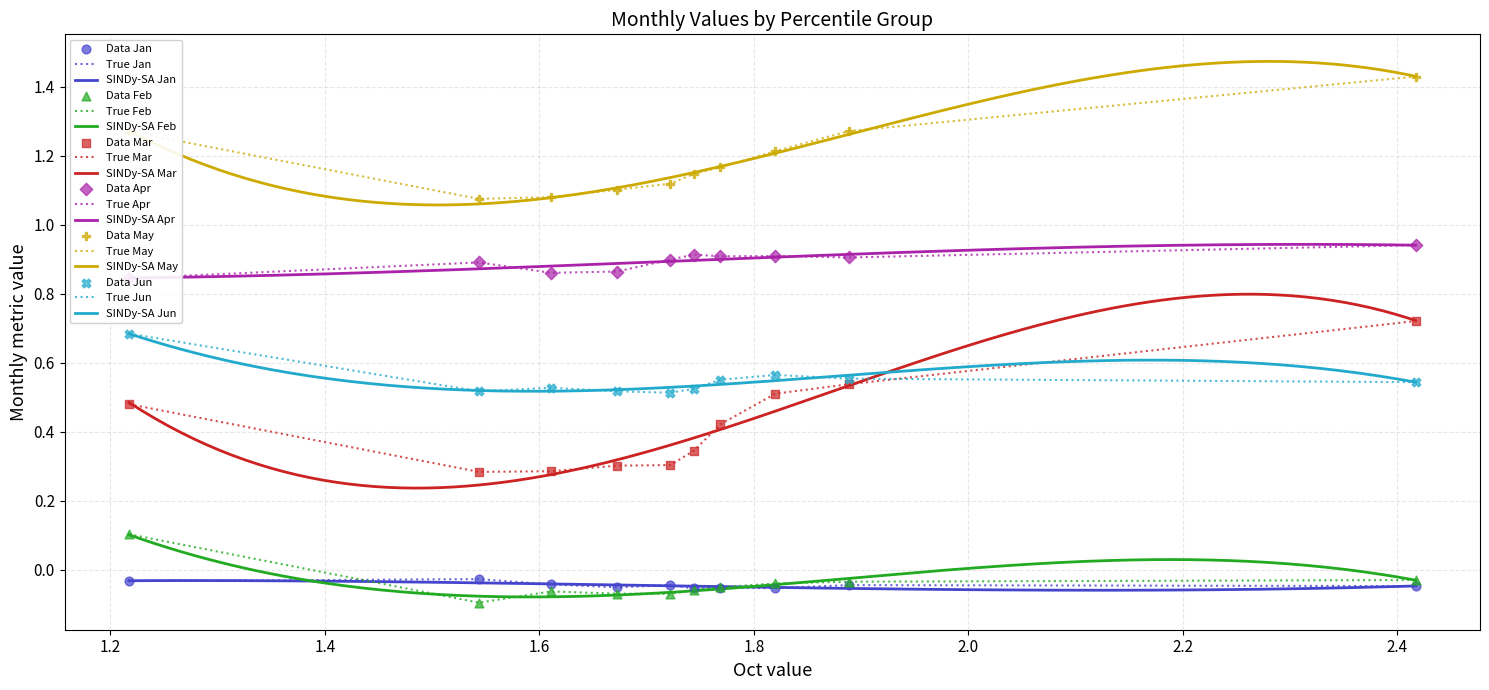

True or false: True Jan and True May intersect in this chart.

False